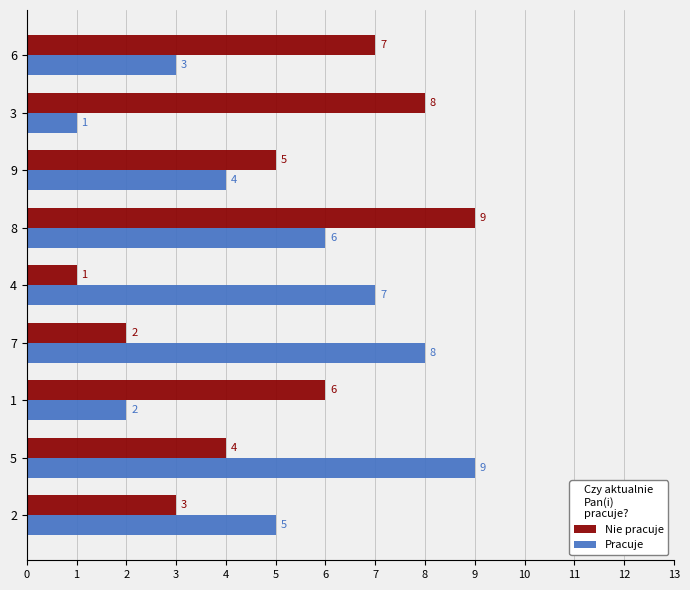

Which series changed the most between 2 and 8?

Nie pracuje